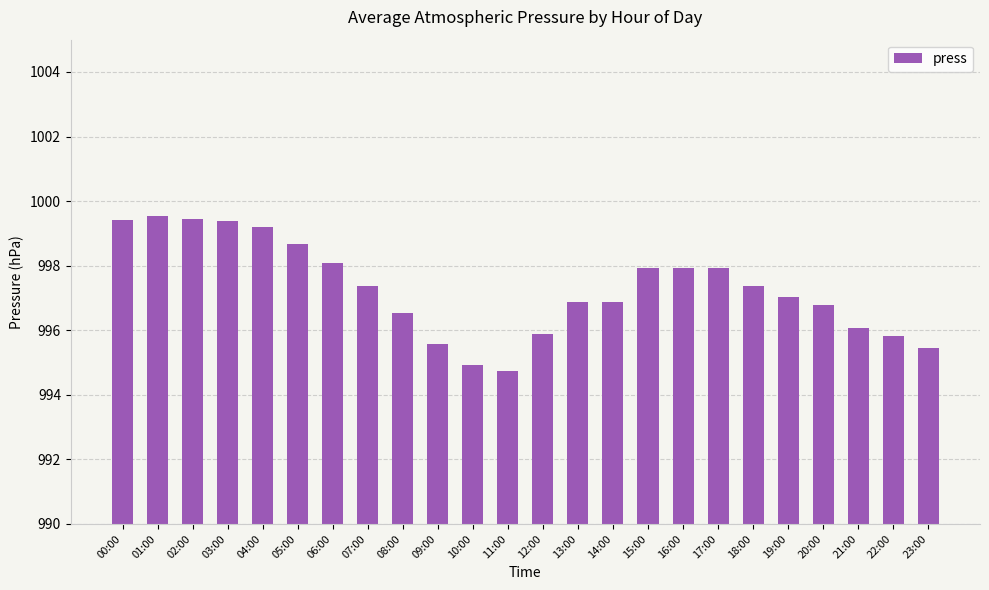

Approximately how many times larger is the value at 12:00 compared to 18:00?

1.0